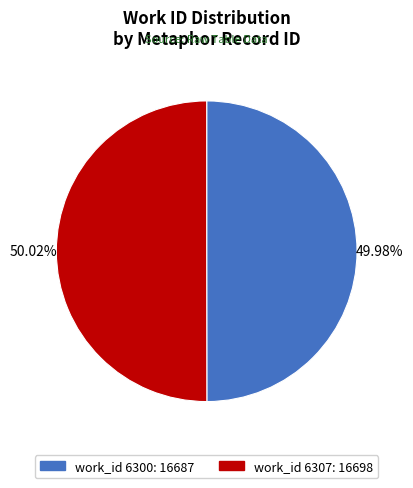

Approximately how many times larger is the value at work_id 6300: 16687 compared to work_id 6307: 16698?

1.0